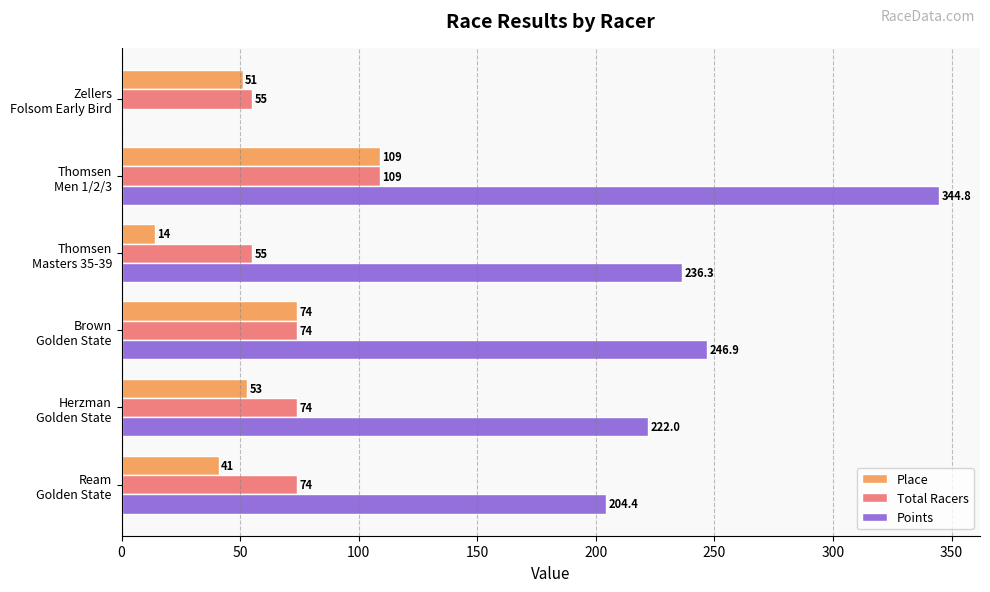

How many categories are shown in the chart?

6